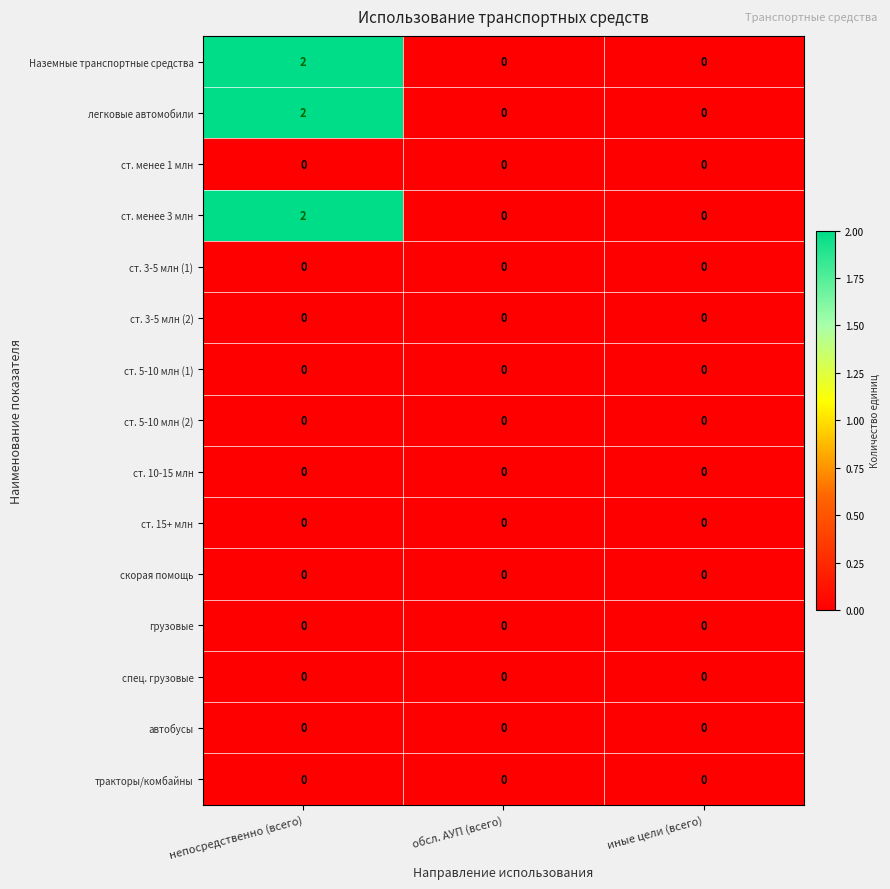

What is the total value across all series at непосредственно (всего)?

6